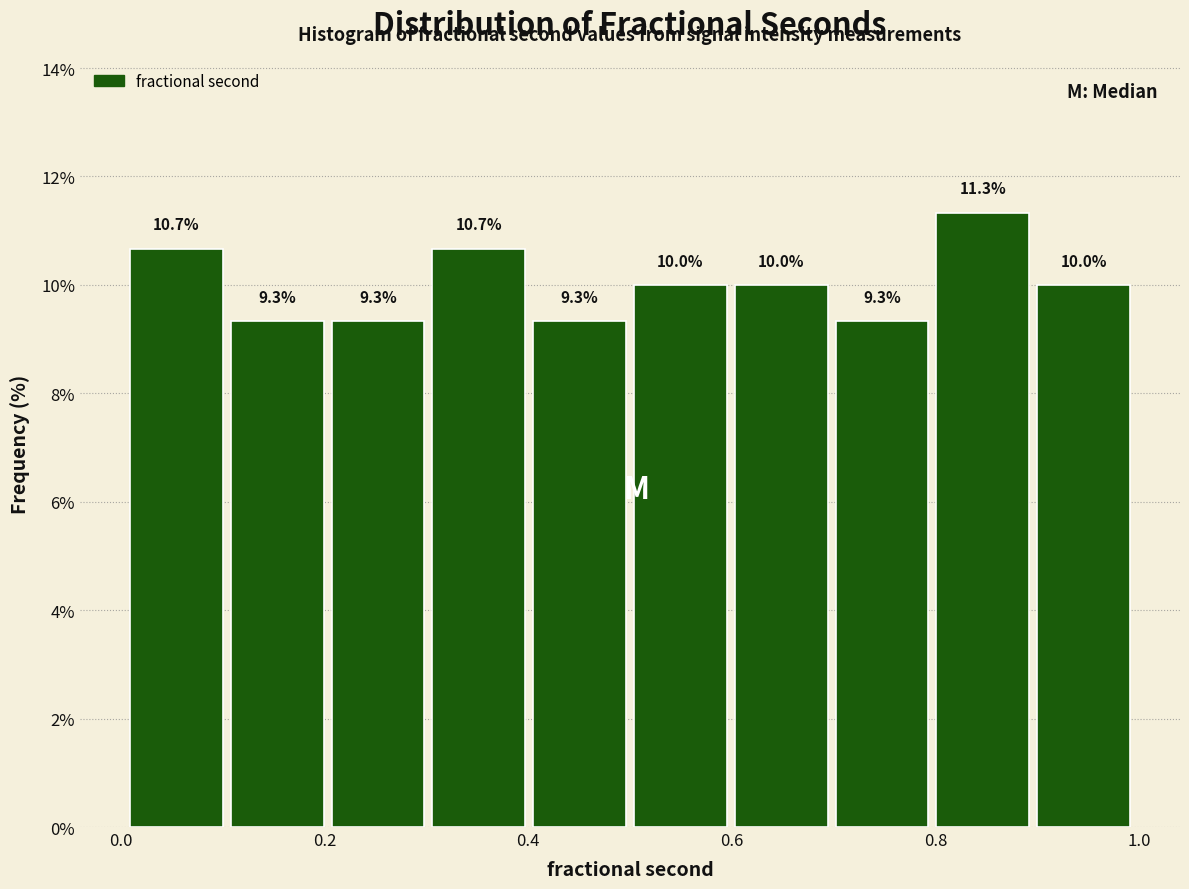

Reading left to right, transcribe this chart: for each bar, give the range it covers on the x-axis and its height. The bar edges are not printed on the chart, so give them approximately, as read against the axis.

0.0 to 0.1: 10.7
0.1 to 0.2: 9.3
0.2 to 0.3: 9.3
0.3 to 0.4: 10.7
0.4 to 0.5: 9.3
0.5 to 0.6: 10.0
0.6 to 0.7: 10.0
0.7 to 0.8: 9.3
0.8 to 0.9: 11.3
0.9 to 1.0: 10.0